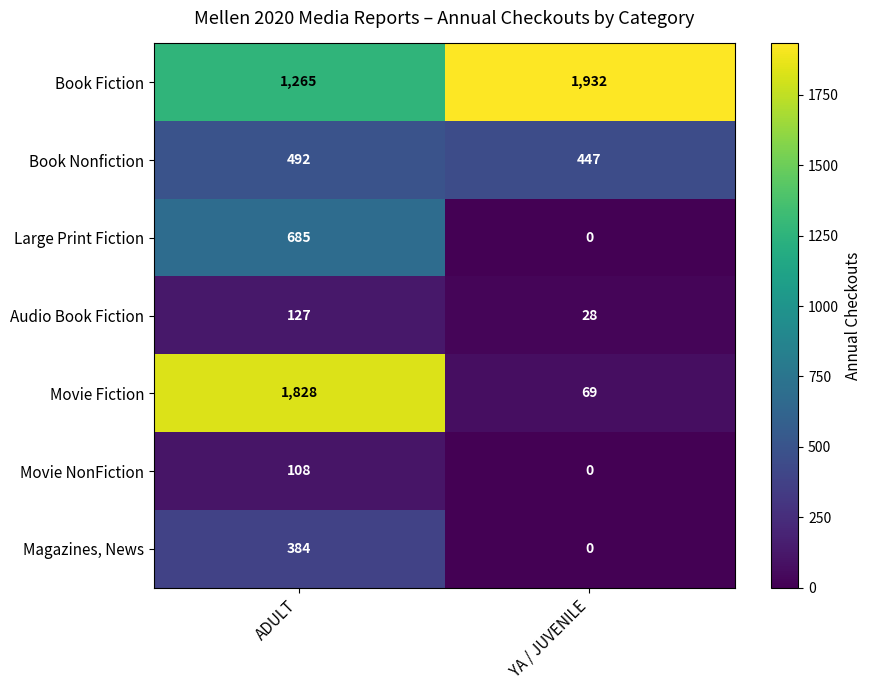

Which label corresponds to the largest value in the chart?

YA / JUVENILE